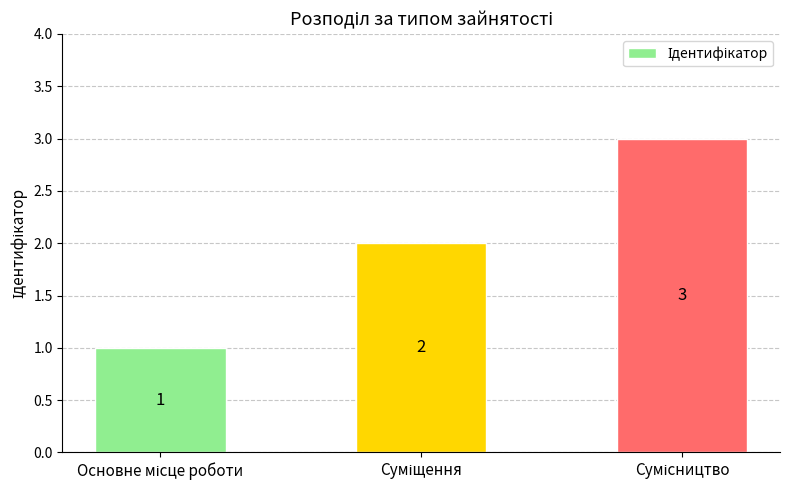

Count the values in the range 1 to 3.

3